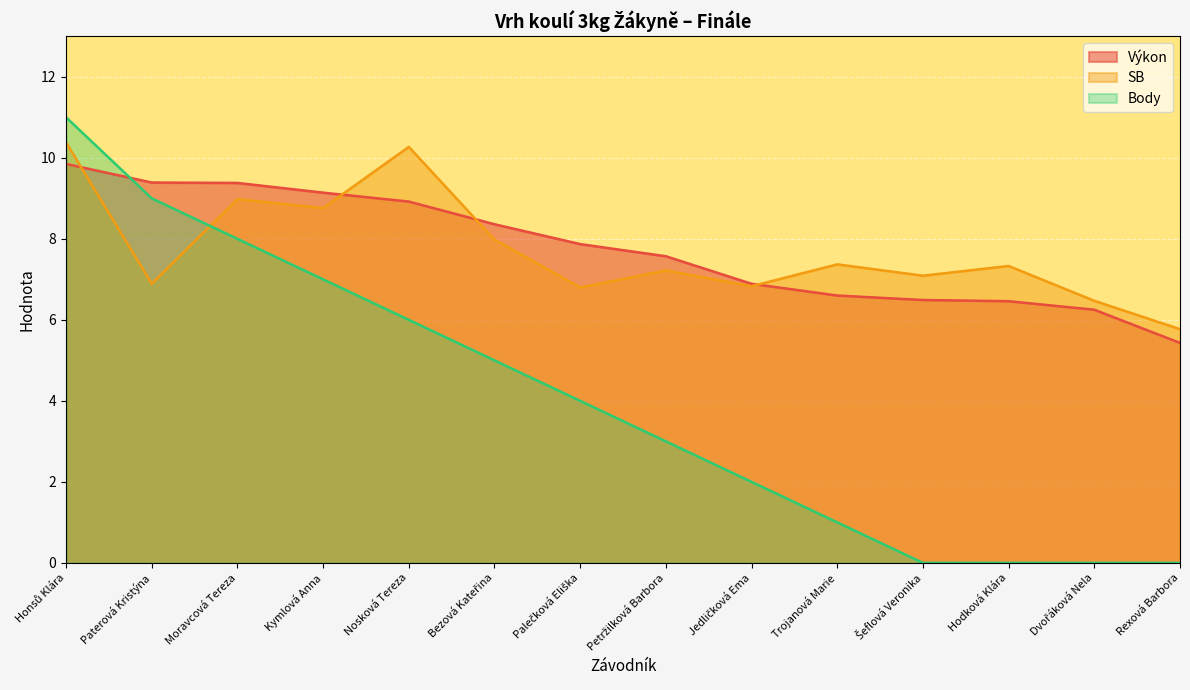

Where do Body and Výkon first cross each other?

Honsů Klára and Paterová Kristýna